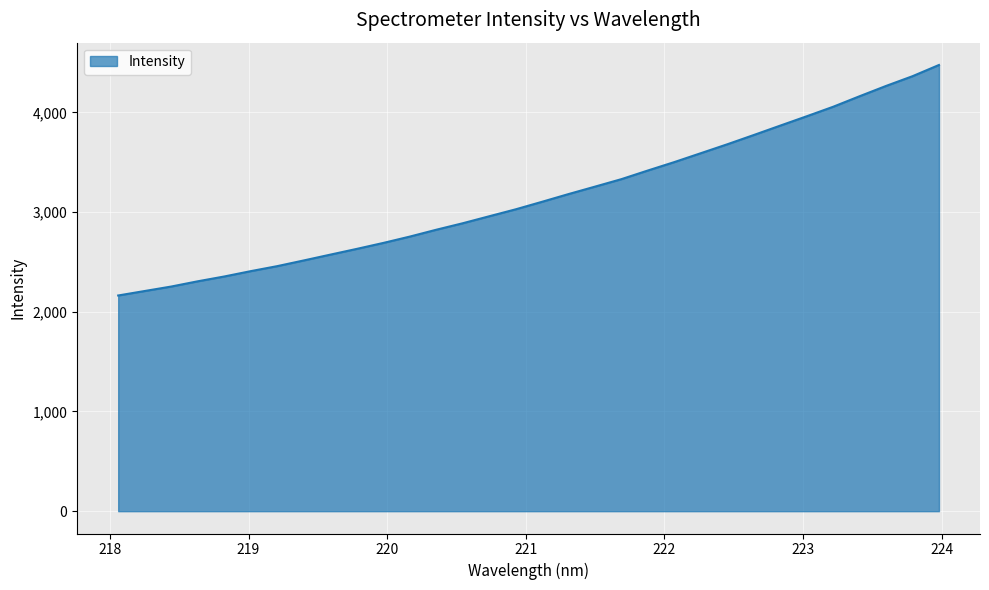

What is the difference between the second highest and minimum values?

2199.1